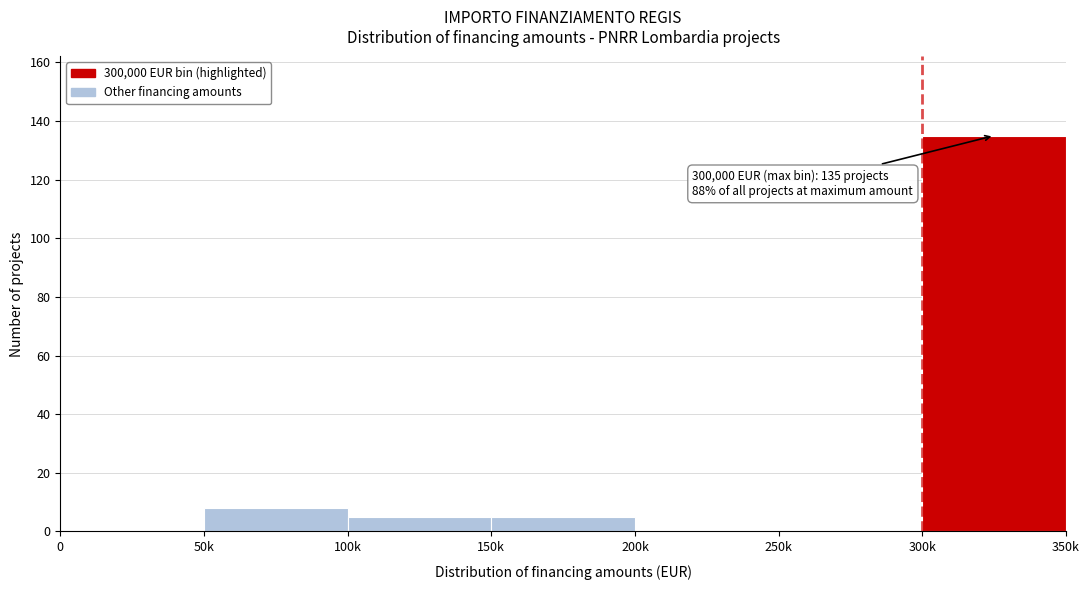

Reading right to left, list all the values displayed in this chart.

300k=135	250k=0	200k=0	150k=5	100k=5	50k=8	0=0